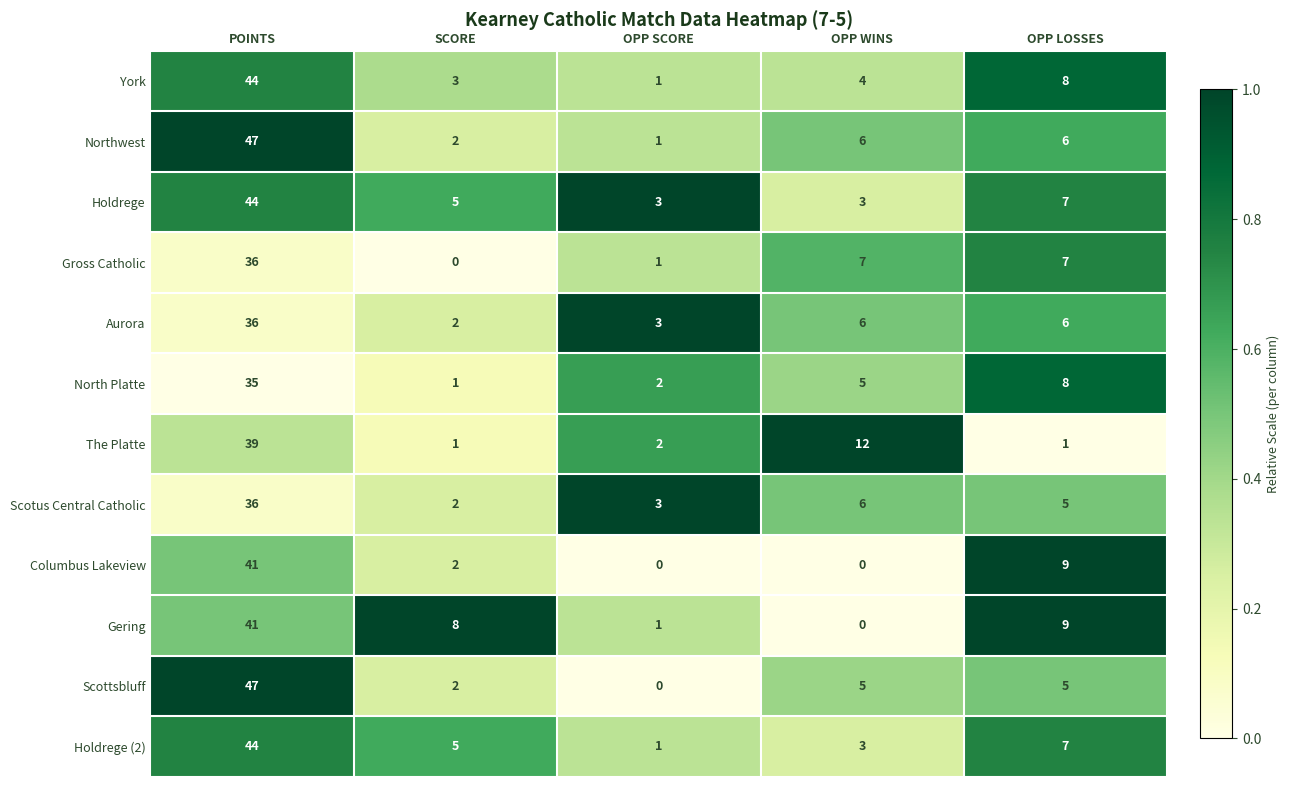

At which category is the sum across all series the highest?

POINTS